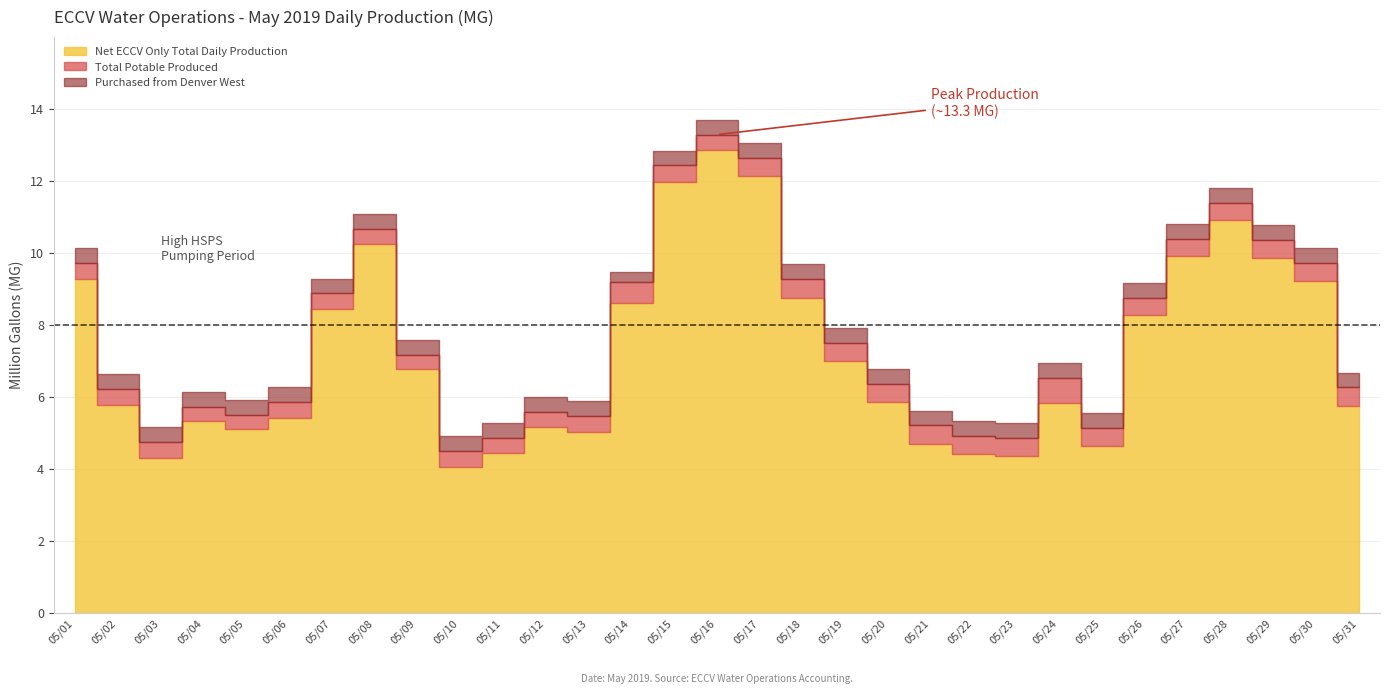

At which category does Purchased from Denver West reach its first local valley?

05/09